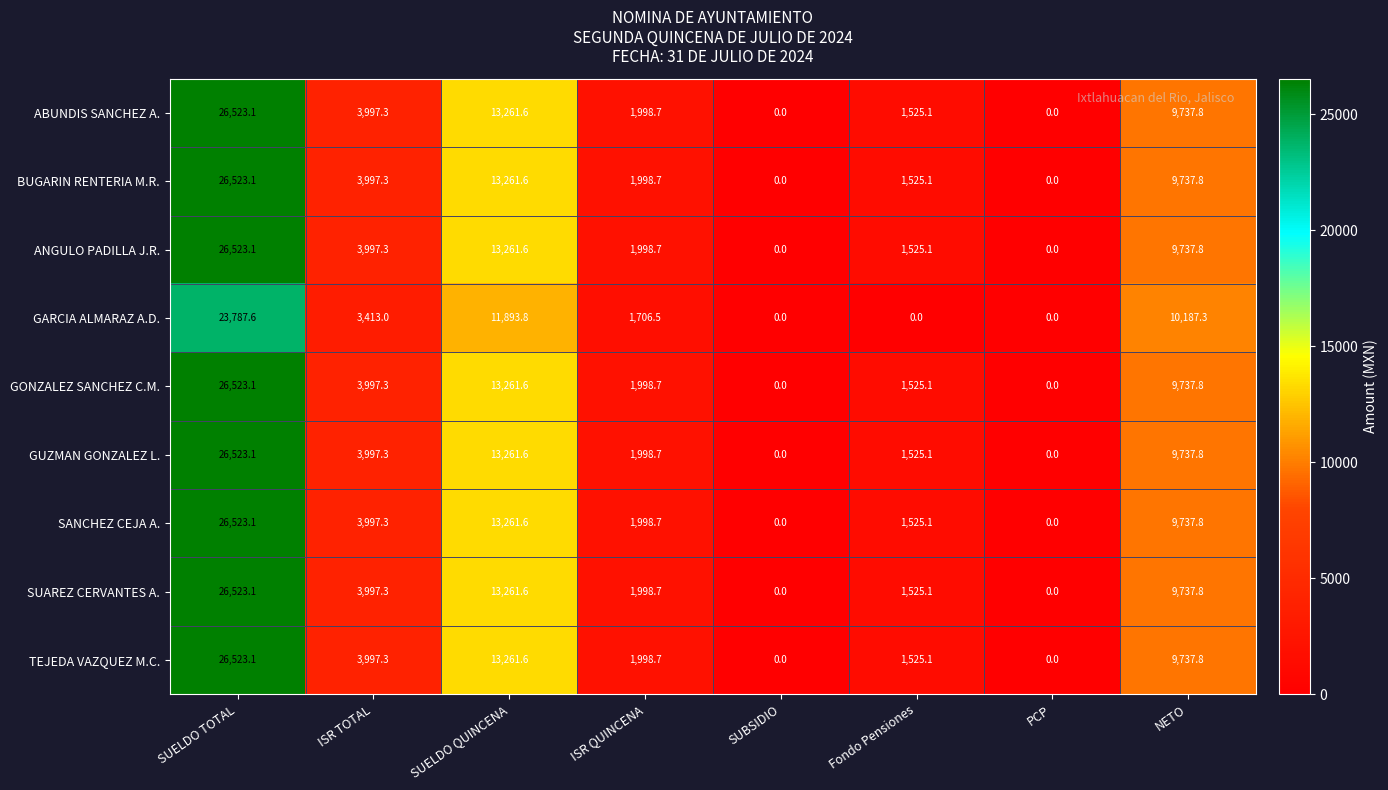

What is the greatest value displayed?

26523.1